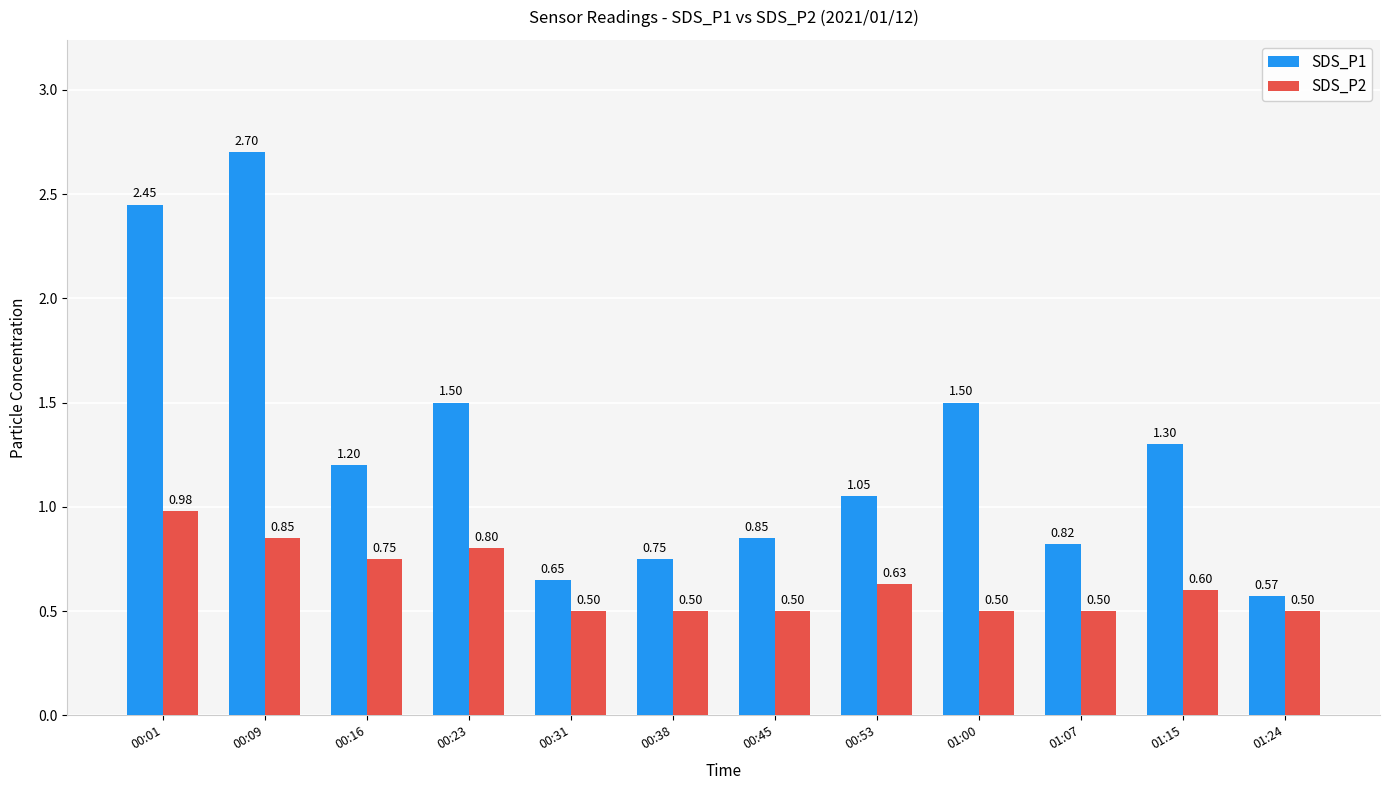

List the series in order of their overall mean, highest first.

SDS_P1, SDS_P2